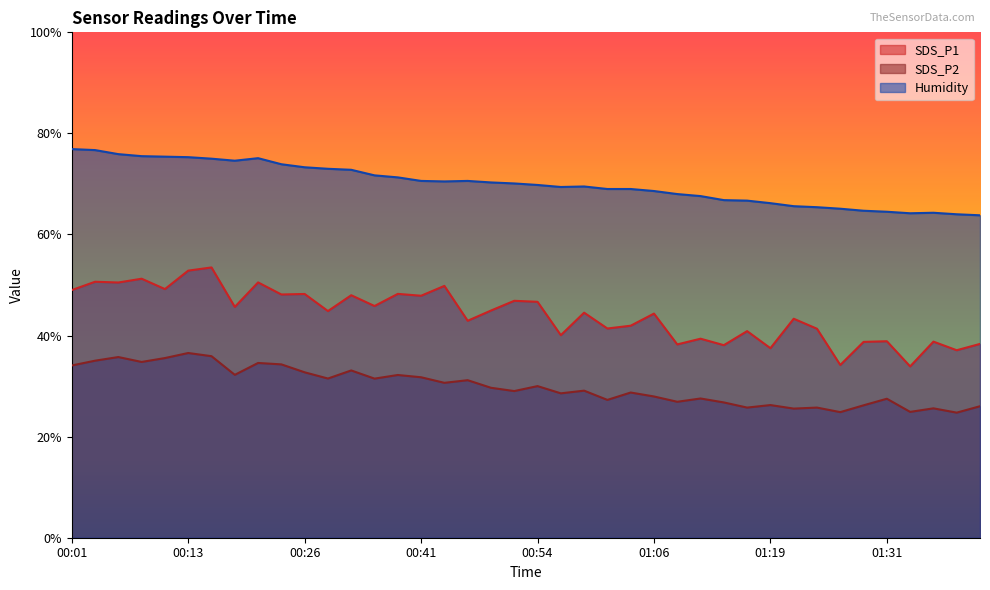

How many distinct data groups are displayed?

3